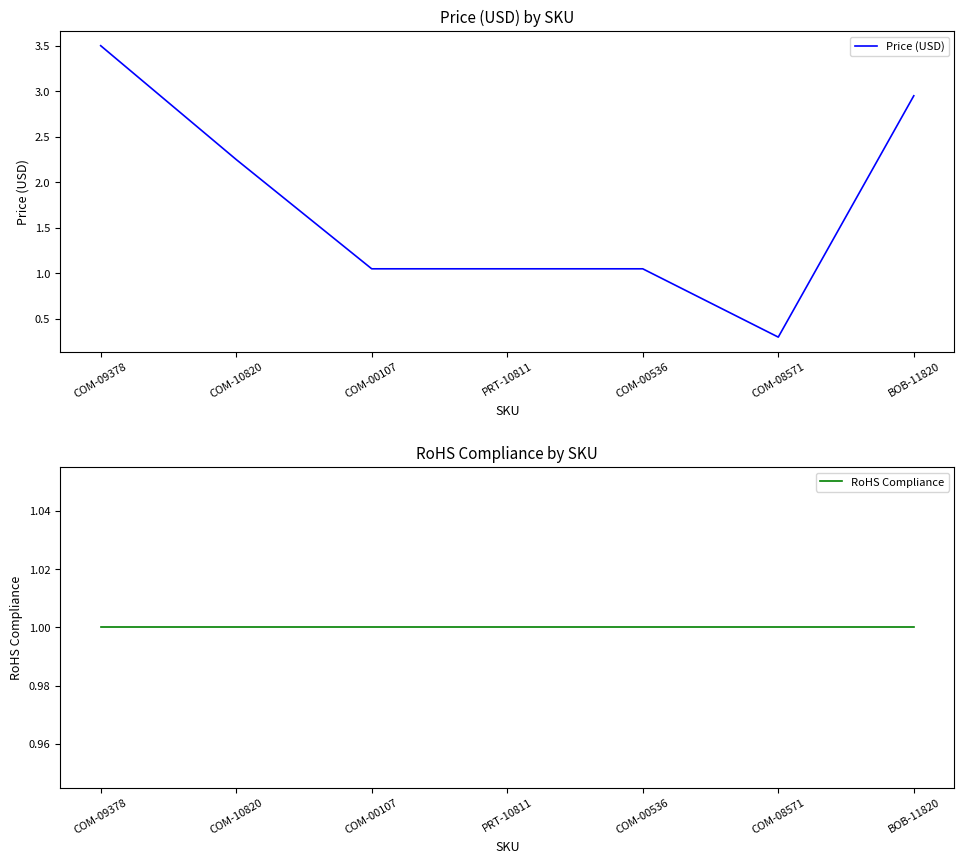

What is the minimum value for RoHS Compliance?

1.0